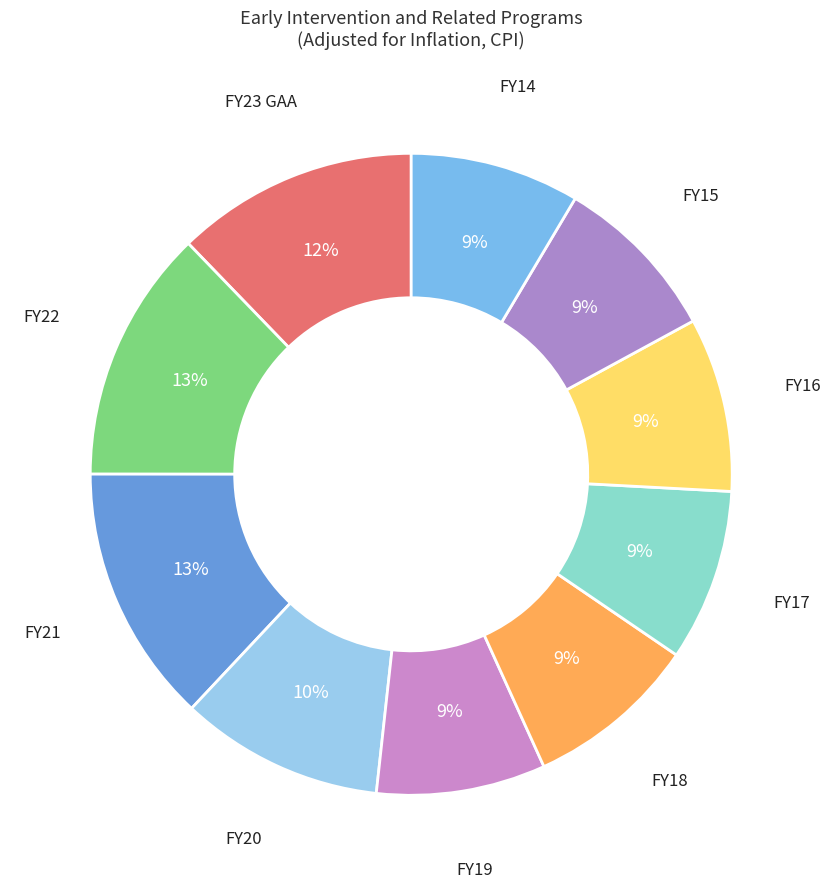

Combined, do FY21 and FY23 GAA account for over 50%?

No